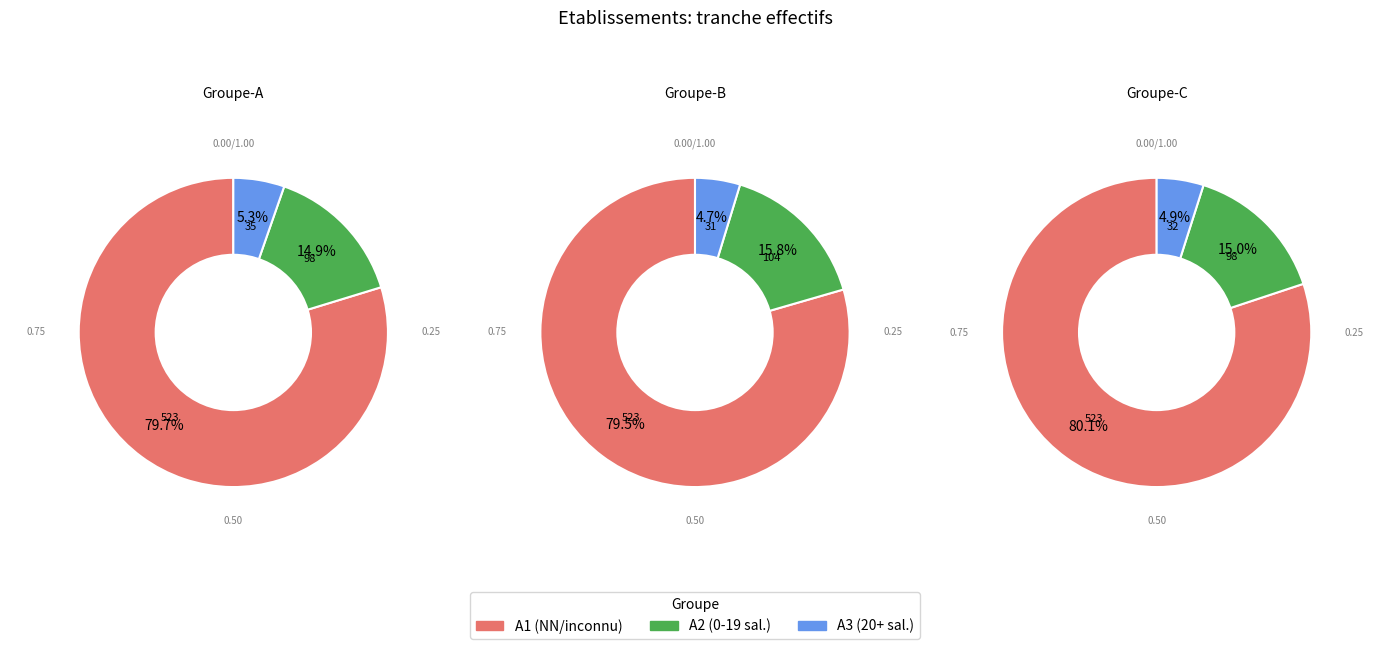

The 21 slice represents 12% of the pie. True or false?

False